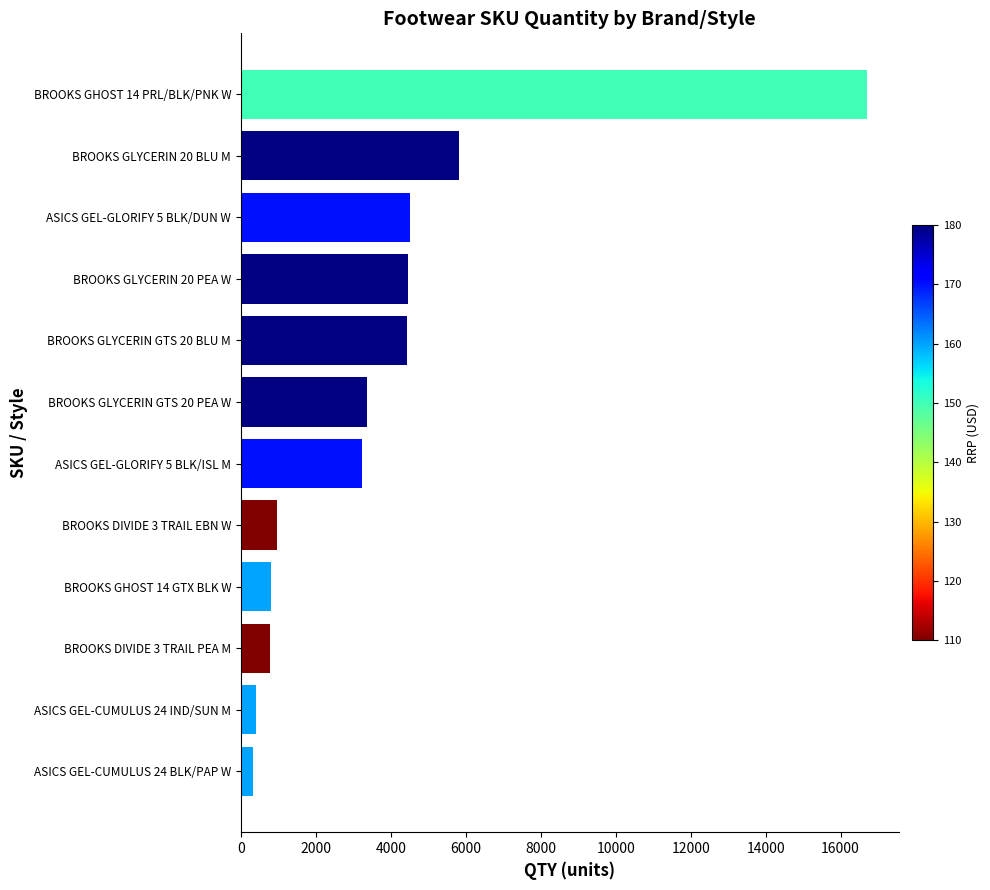

Is it true that the value at BROOKS GLYCERIN GTS 20 PEA W is 2228?

False